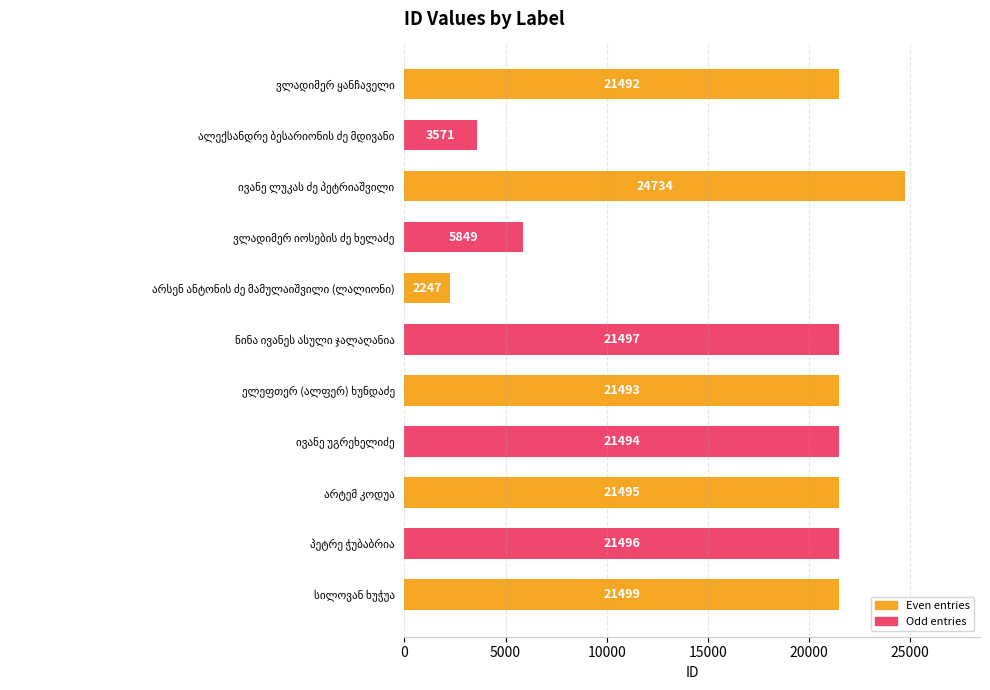

What is the sum of all values?

186867